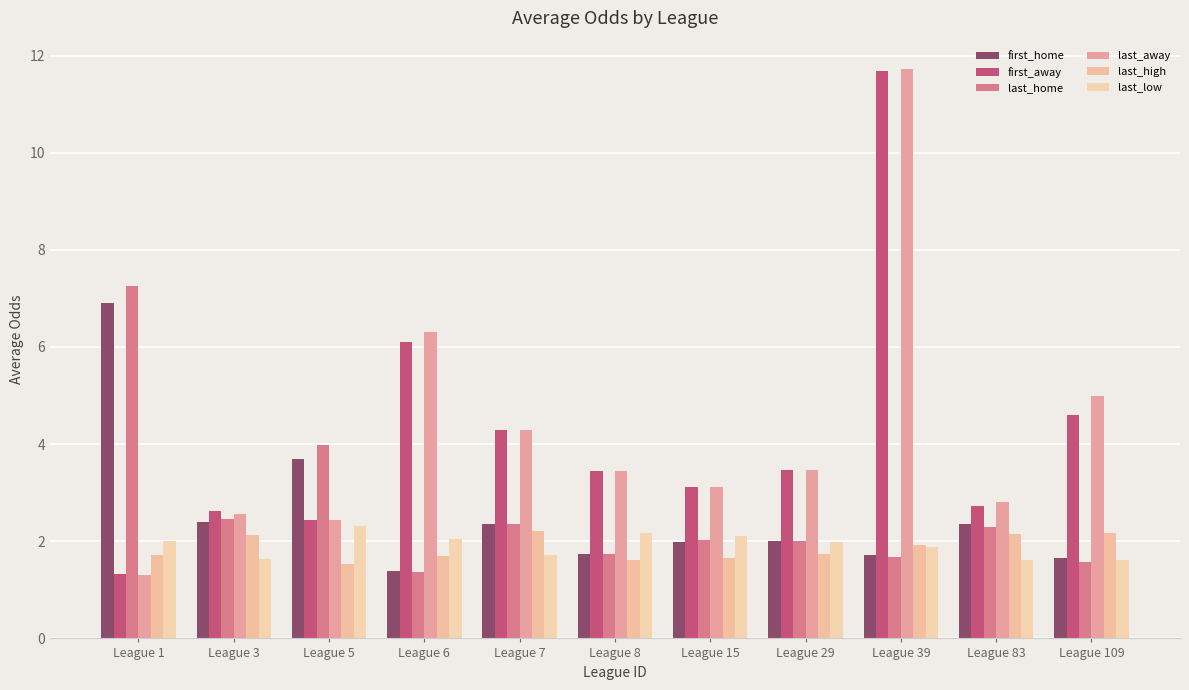

How many bars are there in each group?

6